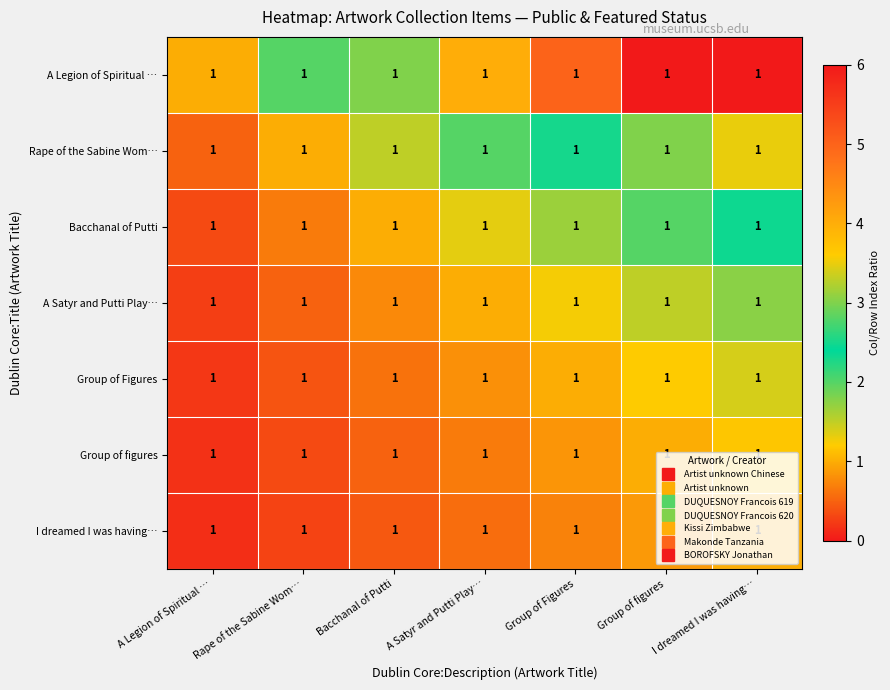

At which category is the sum across all series the highest?

I dreamed I was having…